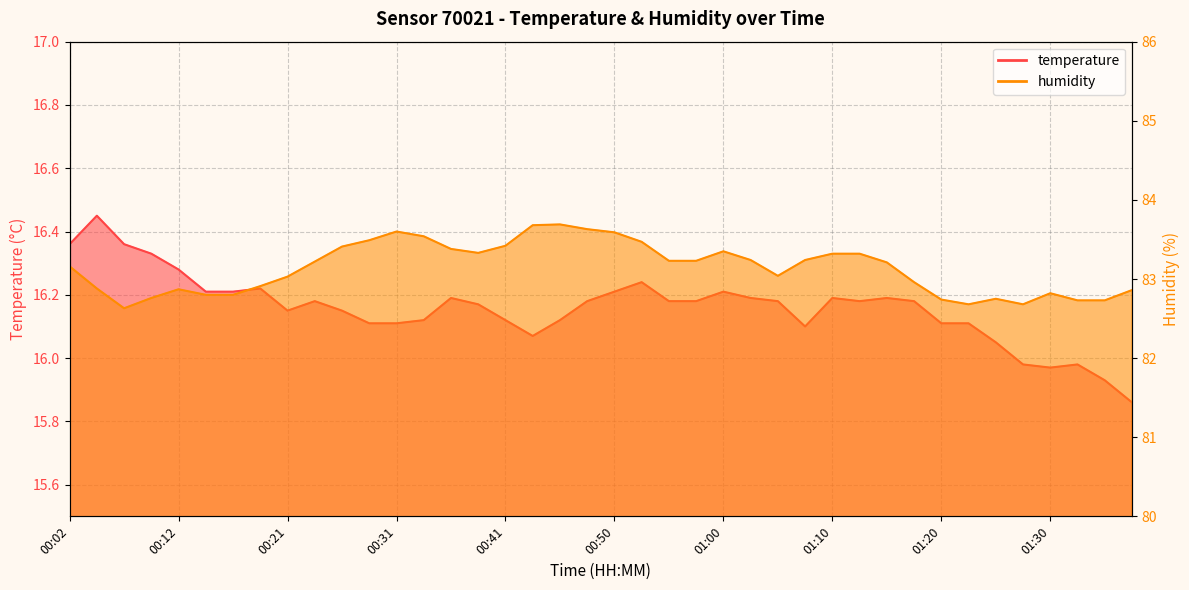

What is the label of the 36th point from the left?

01:27